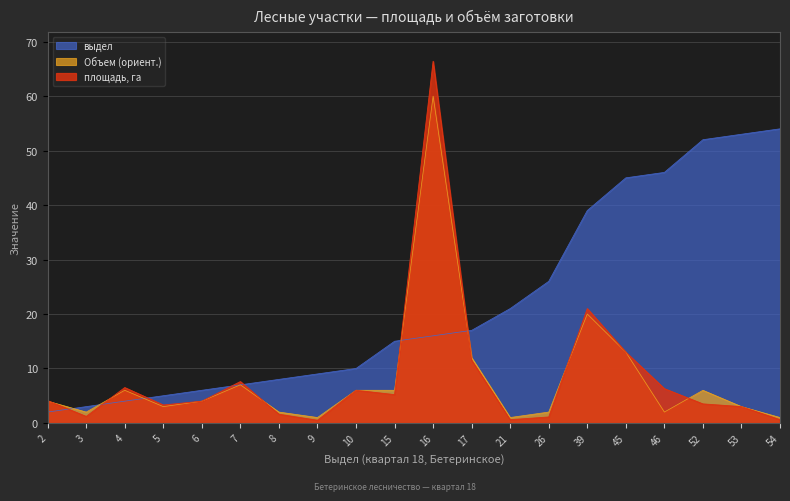

What is the greatest value displayed?

66.4